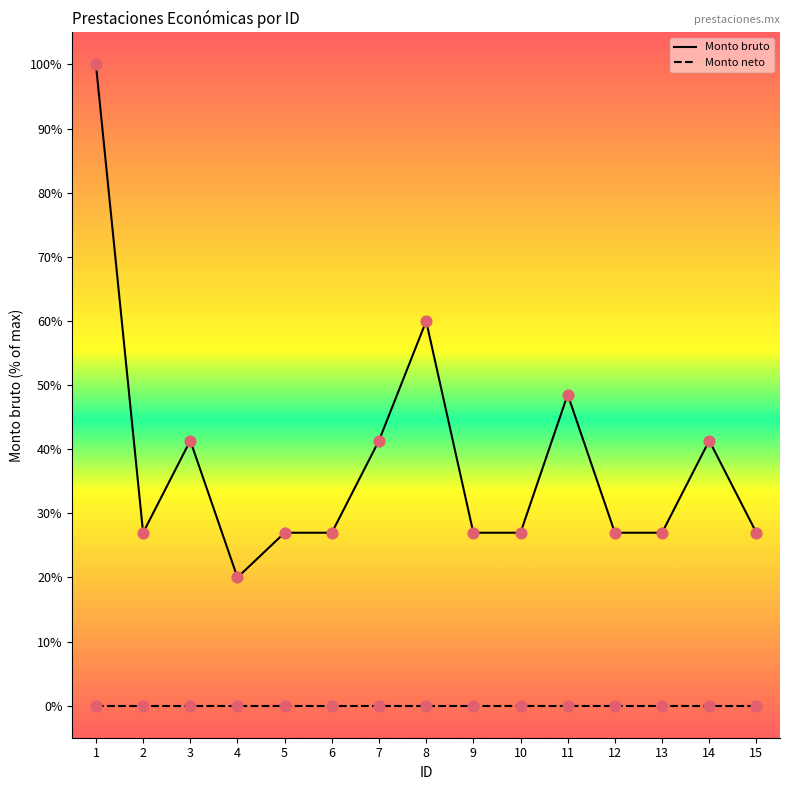

What are all the series names shown in the legend?

Monto bruto, Monto neto